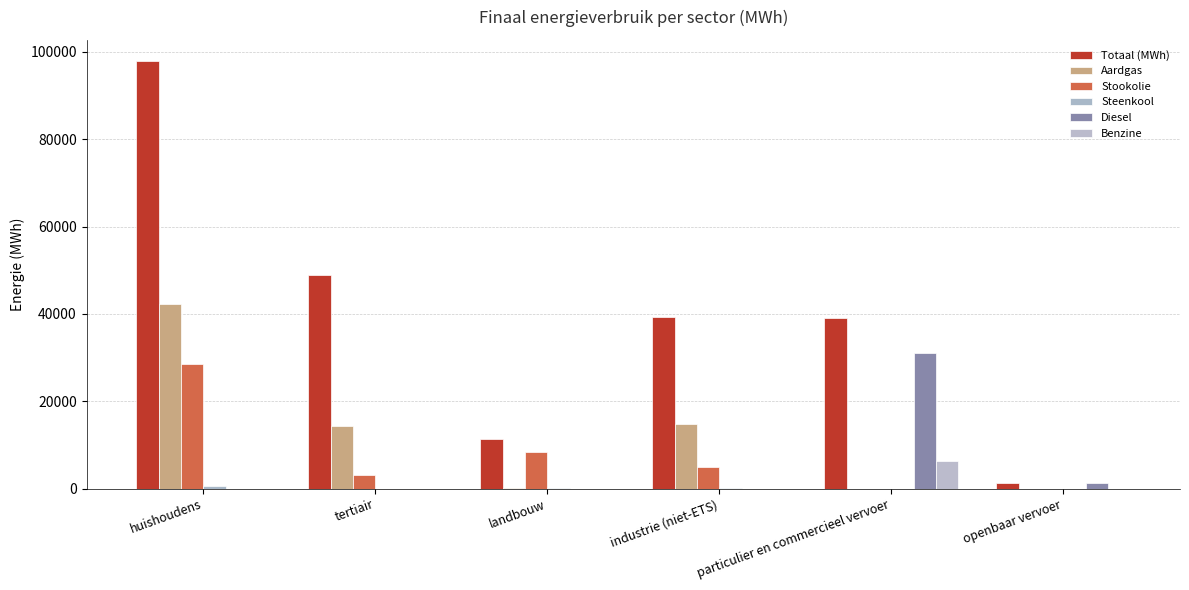

How many groups of bars are there?

6